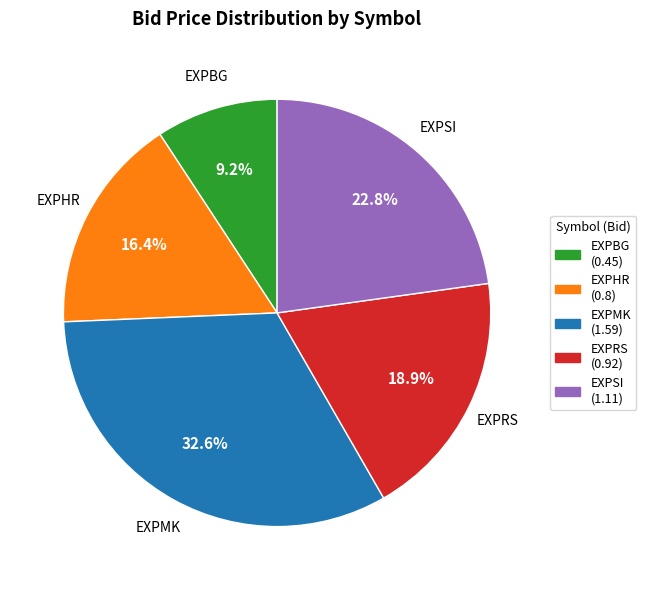

How many slices are in this pie chart?

5